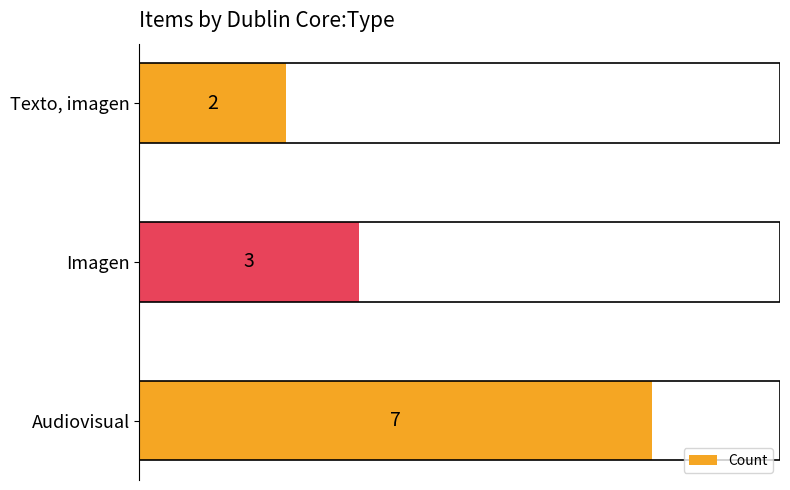

Reading bottom to top, what are all the values shown in this chart?

7	3	2